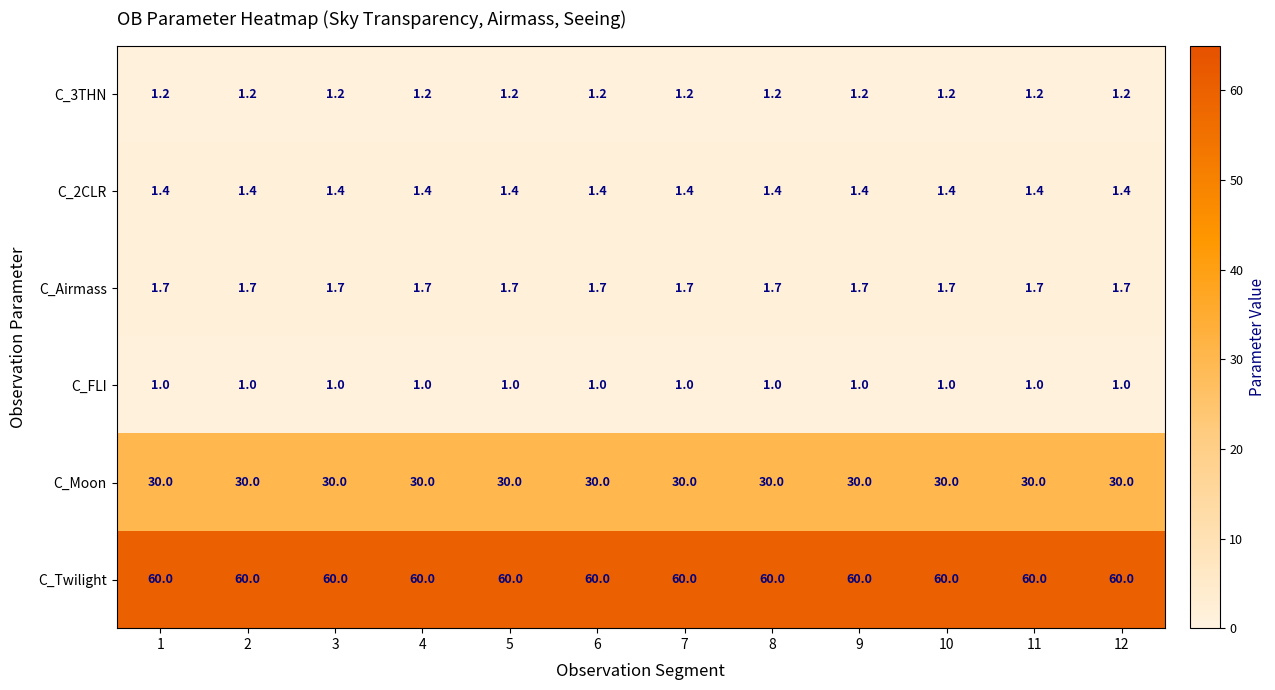

Rank the series by their maximum value, from lowest to highest.

C_FLI, C_3THN, C_2CLR, C_Airmass, C_Moon, C_Twilight